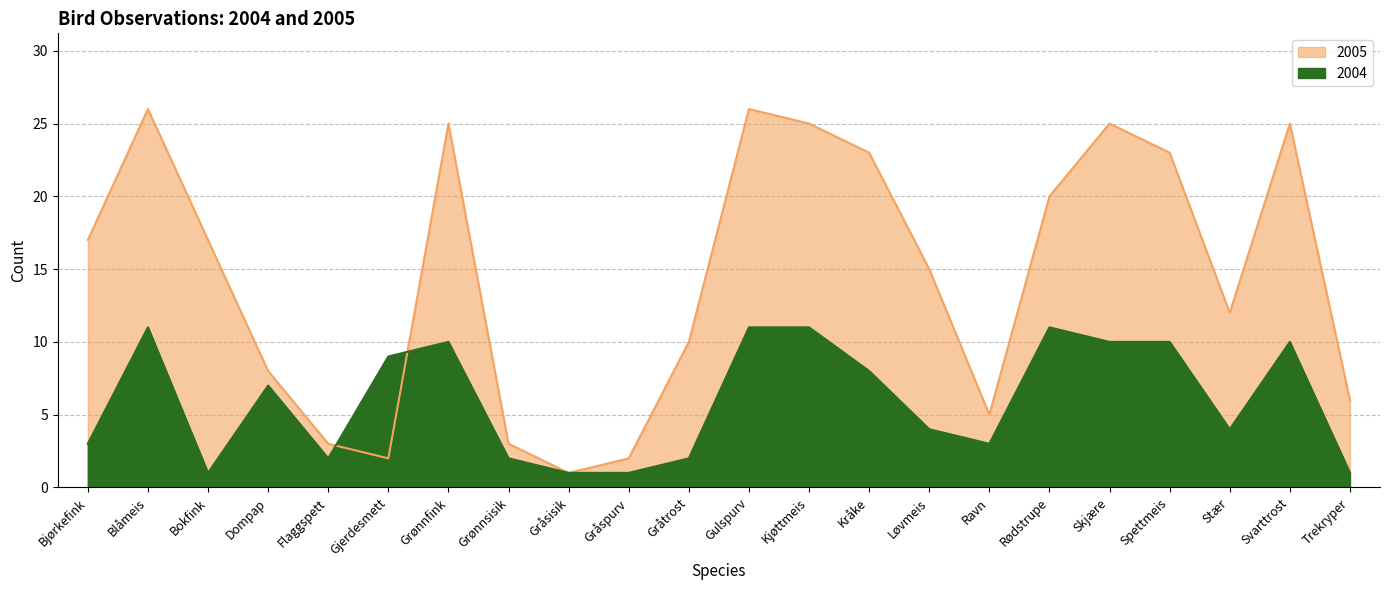

At which category does the chart reach its peak across all series?

Blåmeis